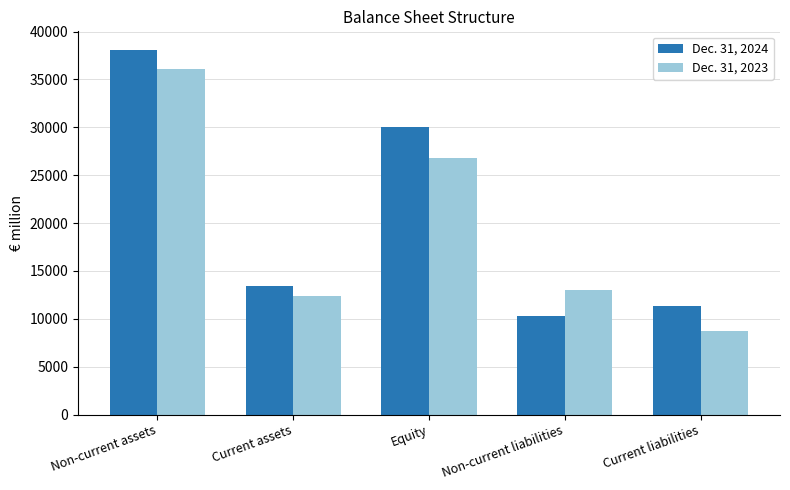

What is the difference between the highest and lowest values at Non-current liabilities?

2757